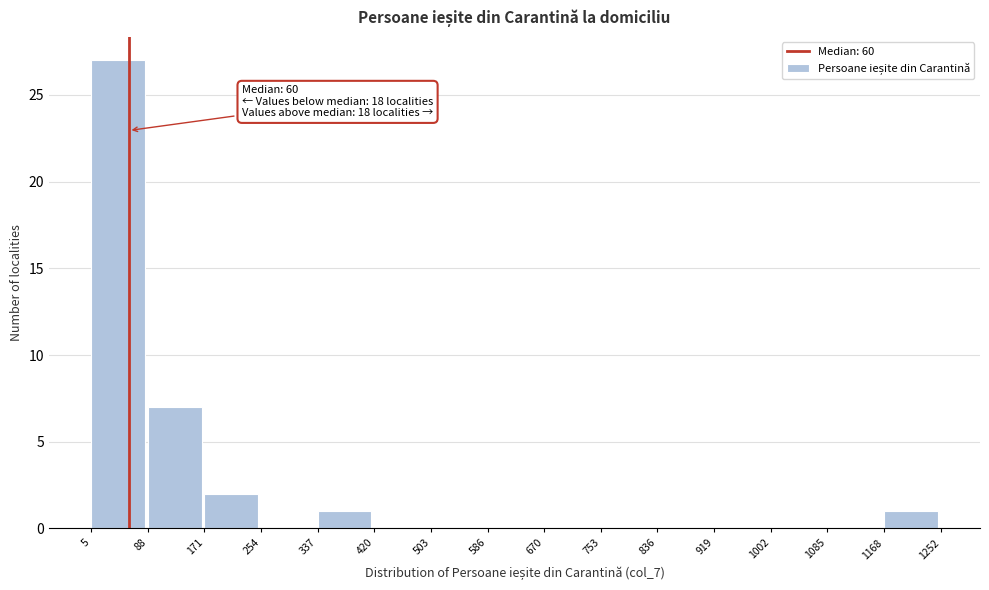

Which range on the x-axis has the tallest bar?

5 to 88